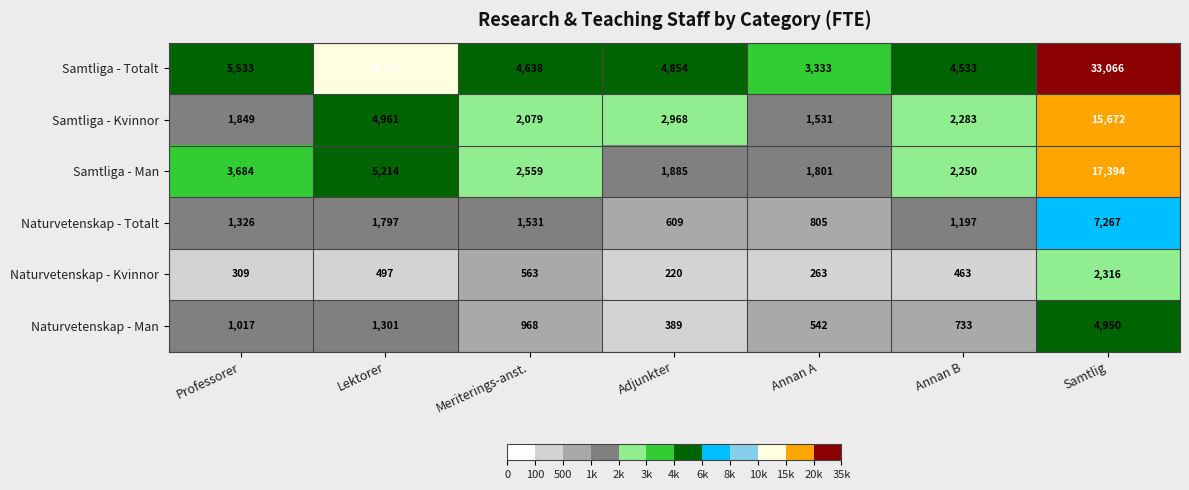

Which series has the largest range (max minus min)?

Samtliga - Totalt